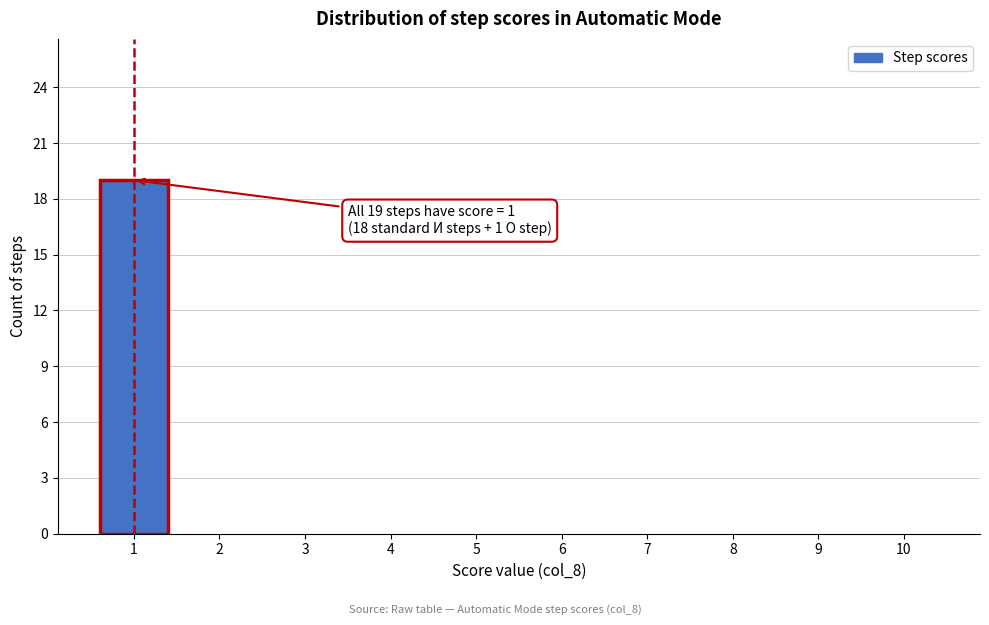

Reading left to right, list all the values displayed in this chart.

1=19	2=0	3=0	4=0	5=0	6=0	7=0	8=0	9=0	10=0